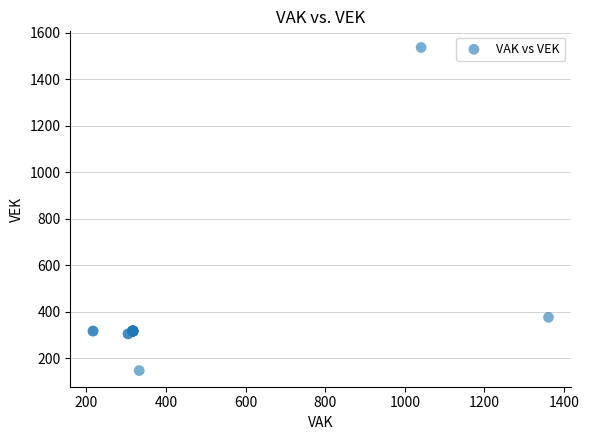

What Y value in the scatter plot is closest to 842?

376